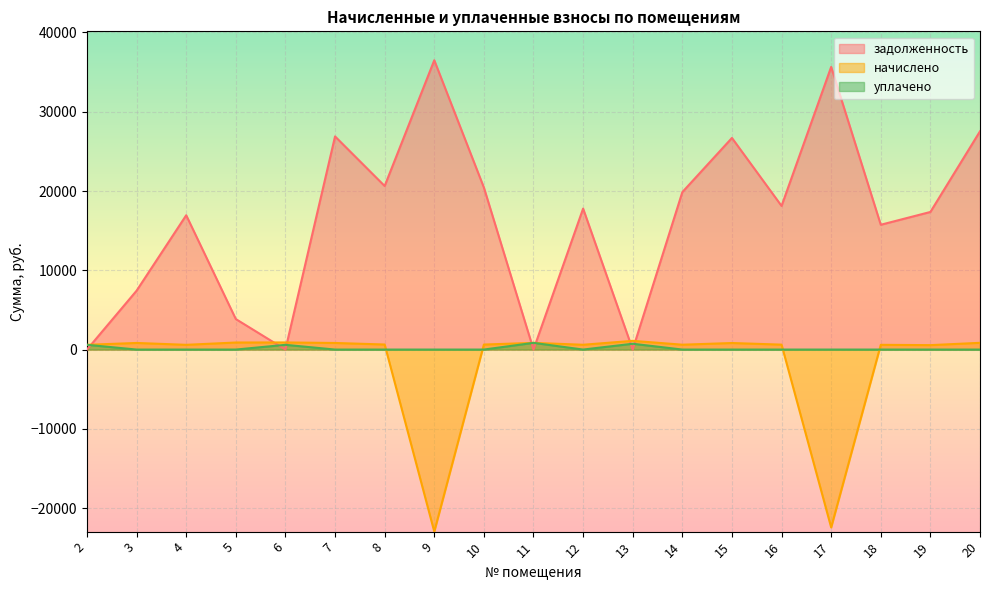

What is the sum of the задолженность values at 12 and 10?

38221.5